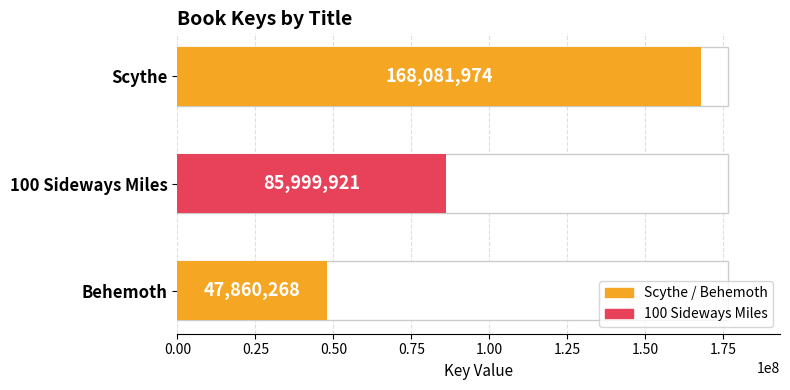

What is the average value?

100647388